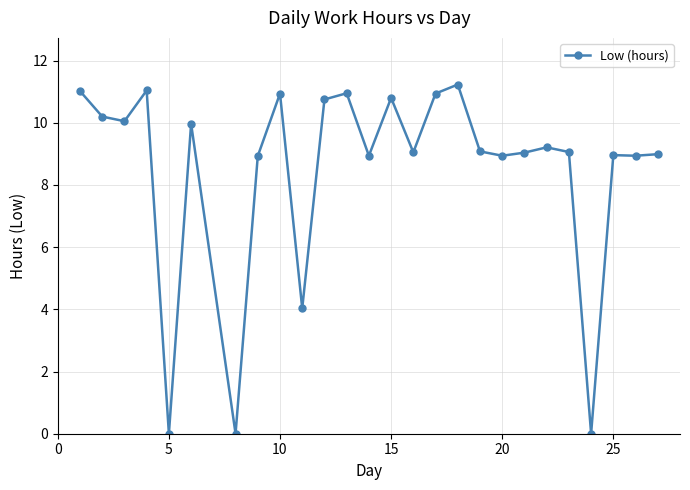

What is the difference between the maximum and minimum values?

11.2